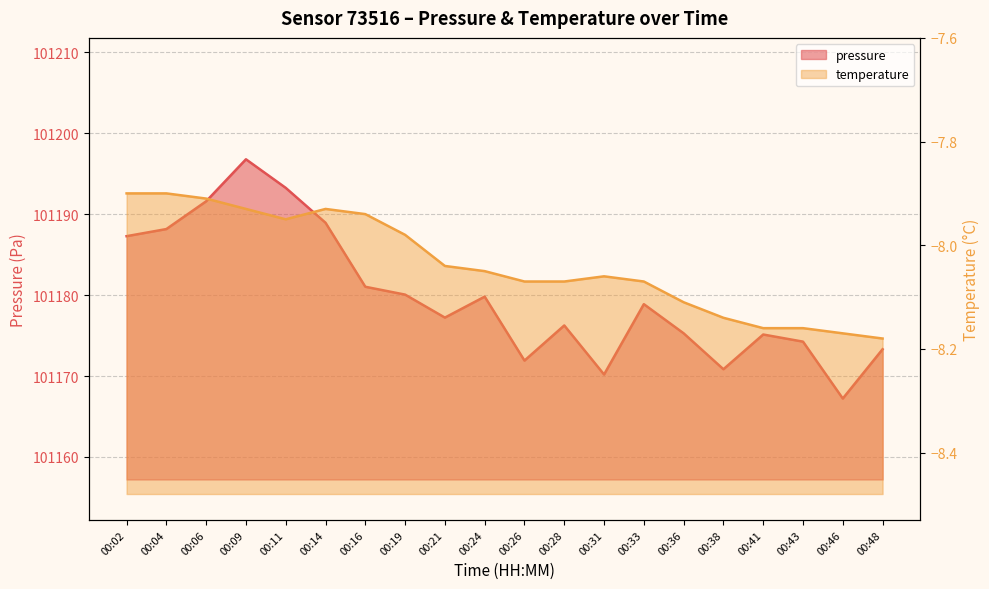

How many interior local valleys does the pressure series have?

5